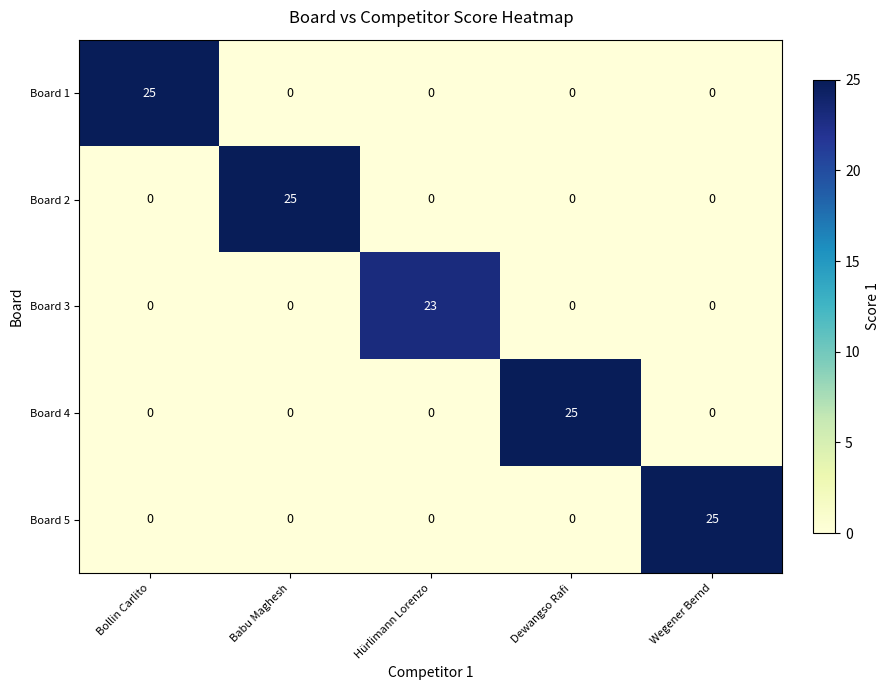

The value of Board 5 at Wegener Bernd is 25. True or false?

True